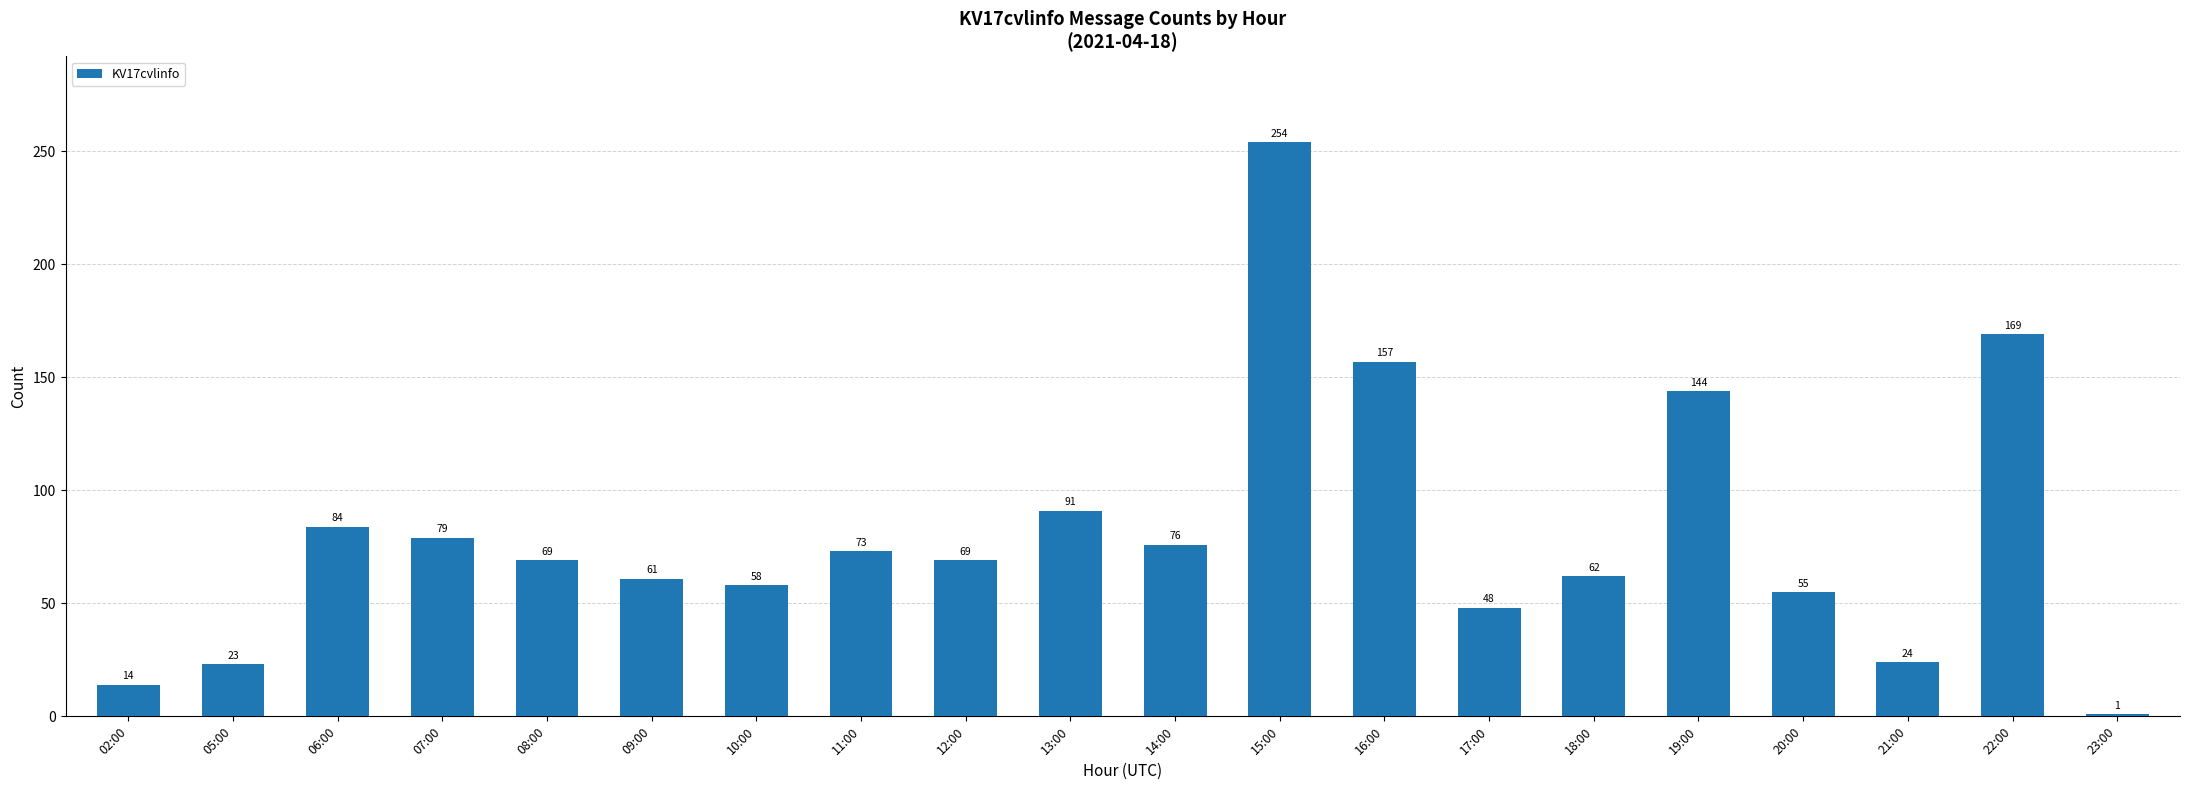

Is it true that the value at 21:00 is 24?

True